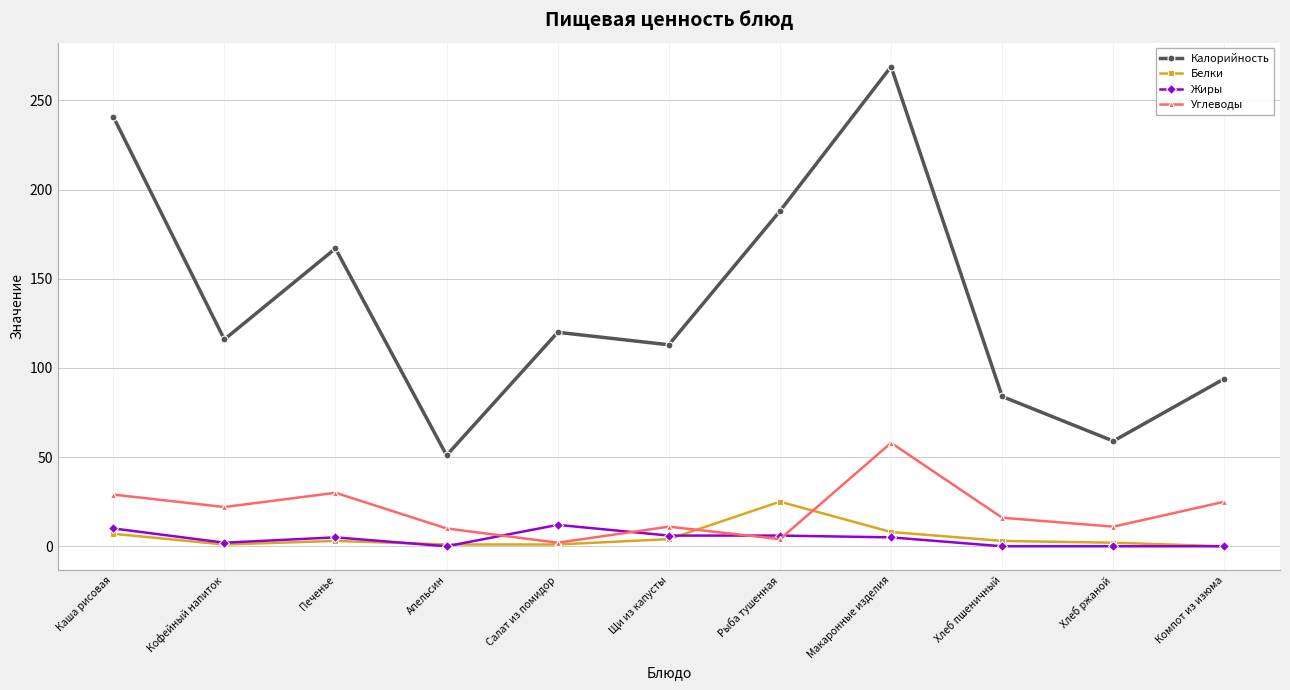

What is the maximum value shown in the chart?

269